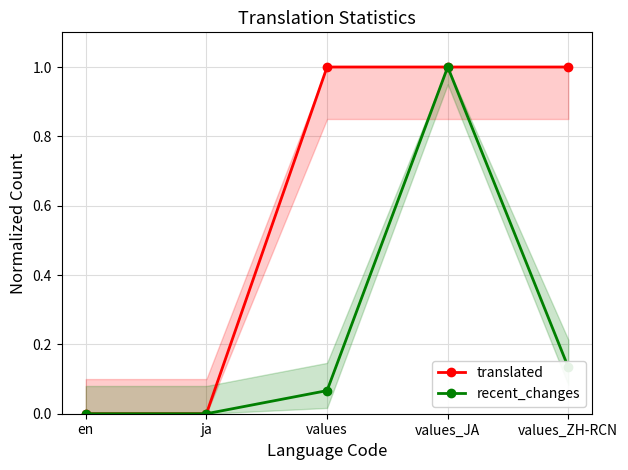

What is the label of the 3rd point from the right?

values